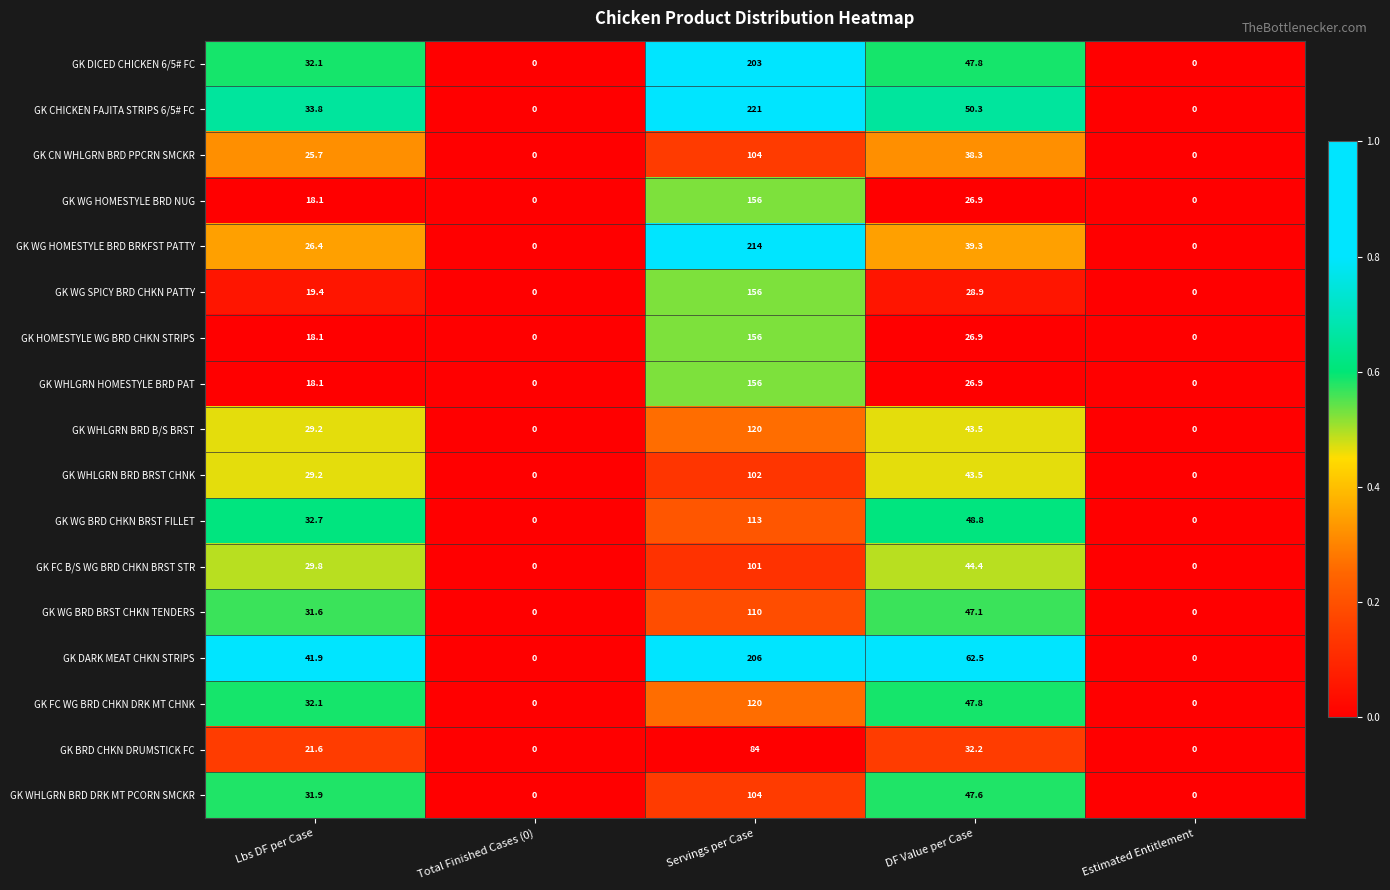

What is the difference between the GK WHLGRN BRD BRST CHNK values at Servings per Case and DF Value per Case?

58.5